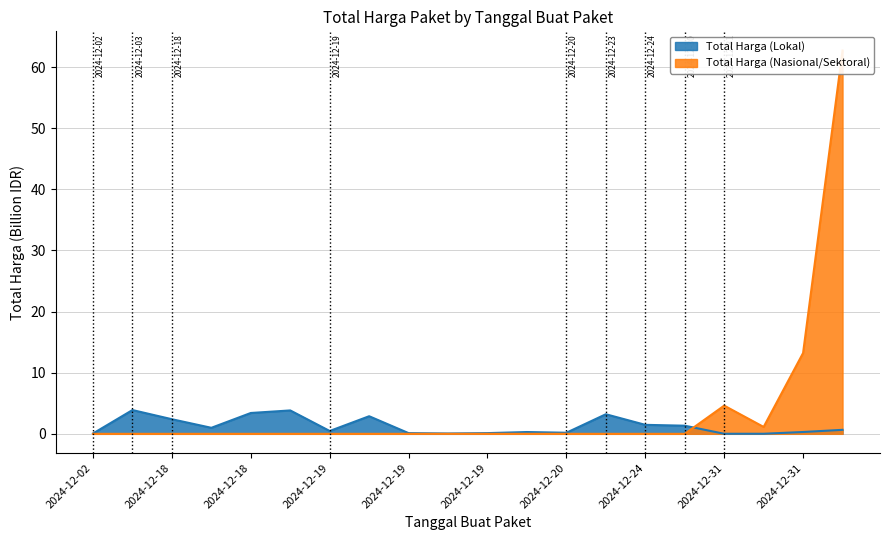

Which series ends up on top after the final intersection of Total Harga (Lokal) and Total Harga (Nasional/Sektoral)?

Total Harga (Nasional/Sektoral)